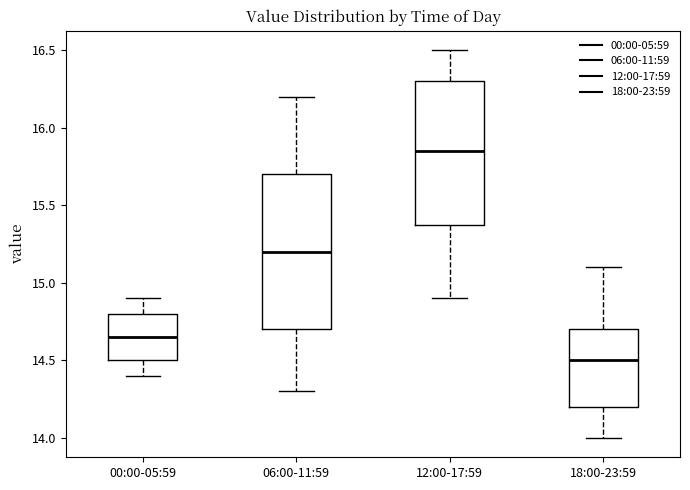

Where does the lower whisker of the box for 18:00-23:59 end on the y-axis? The values are not printed on the chart, so give them approximately, as read against the axis.

14.00